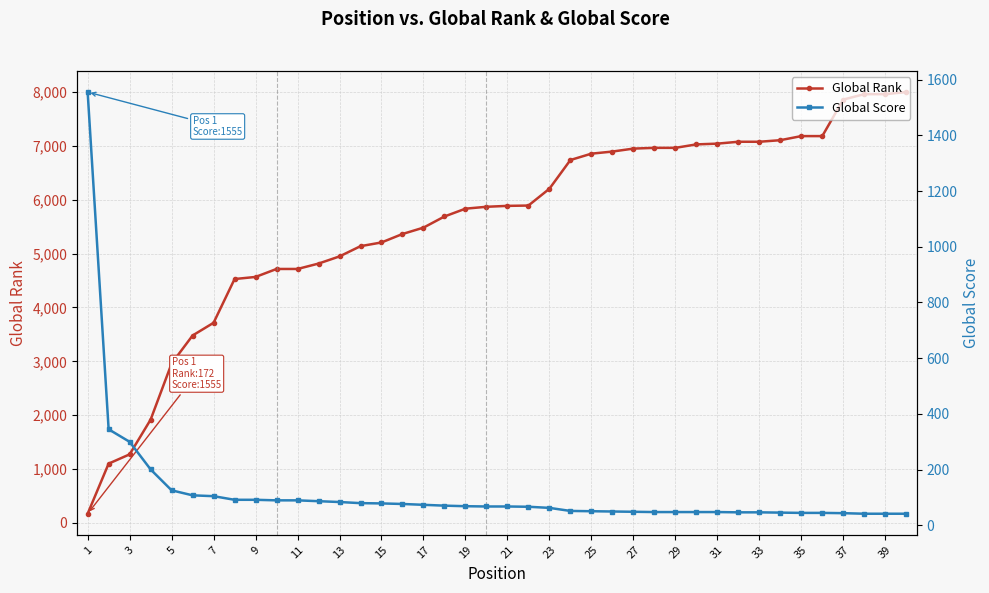

What is the maximum value for Global Rank?

7998